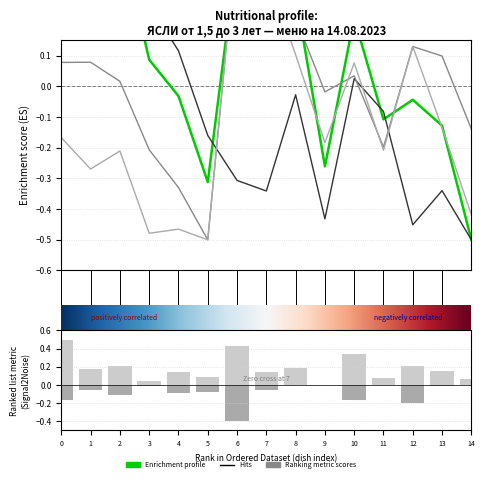

What is the maximum value shown in the chart?

0.5